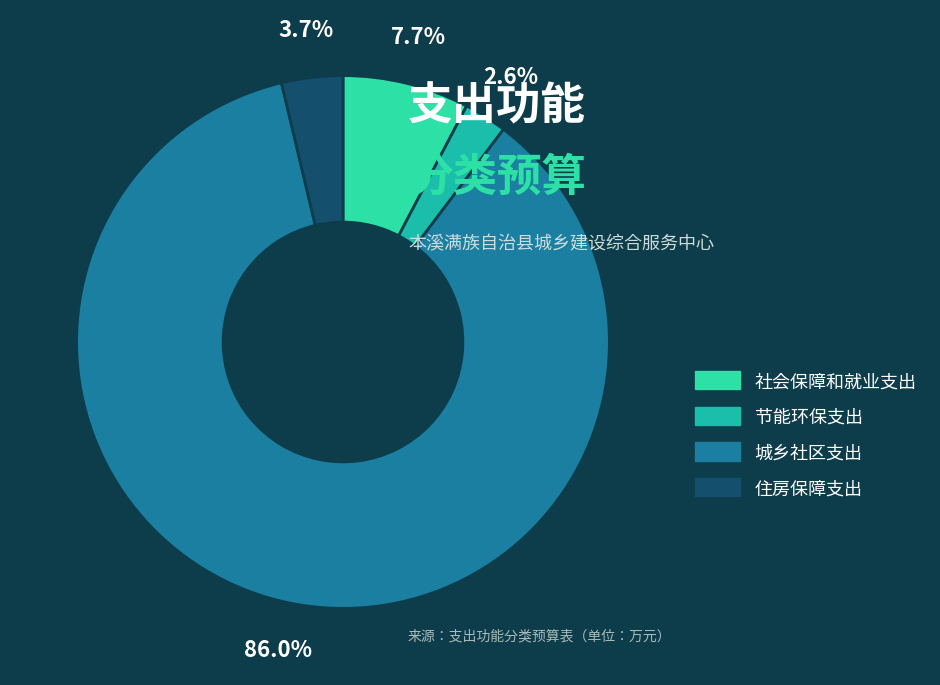

Rank the categories by value from highest to lowest.

城乡社区支出, 社会保障和就业支出, 住房保障支出, 节能环保支出